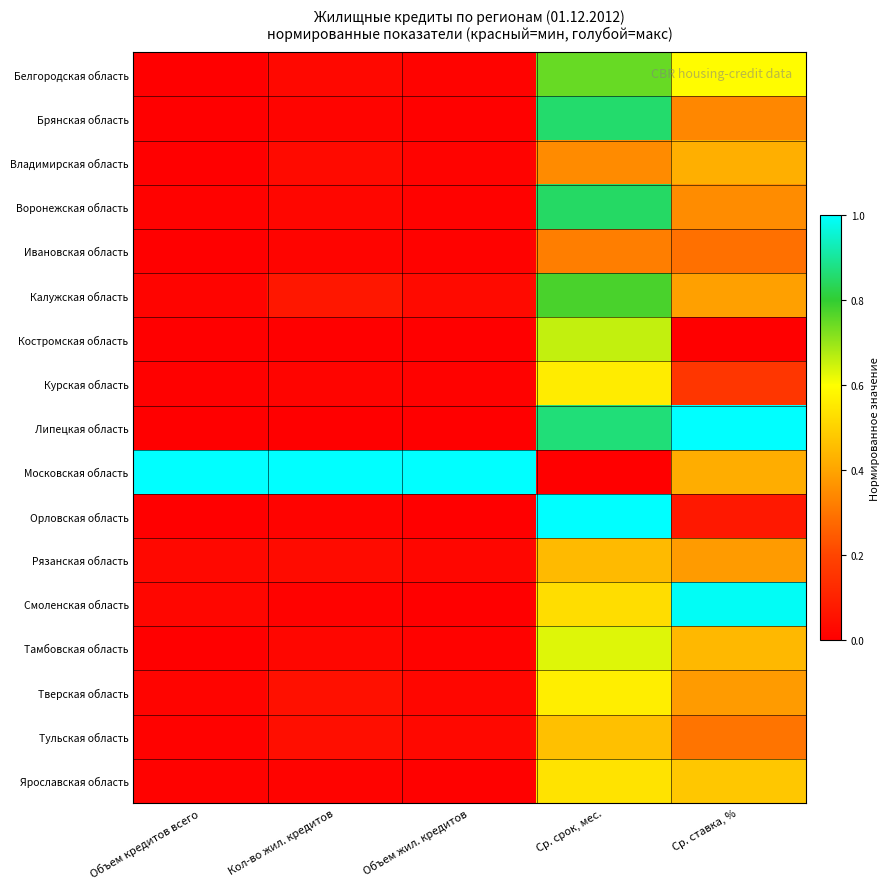

At which category is the sum across all series the highest?

Ср. срок, мес.